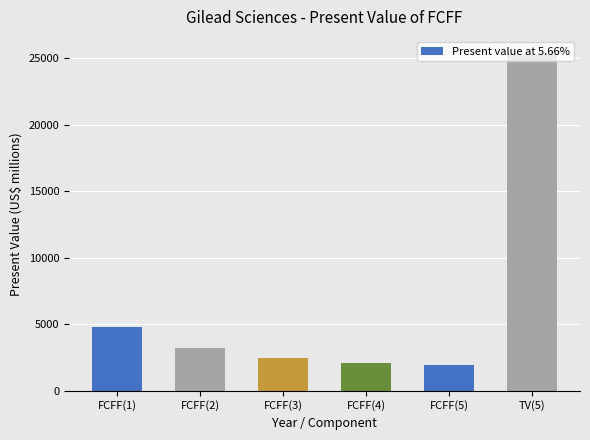

Which has a higher value, FCFF(1) or TV(5)?

TV(5)